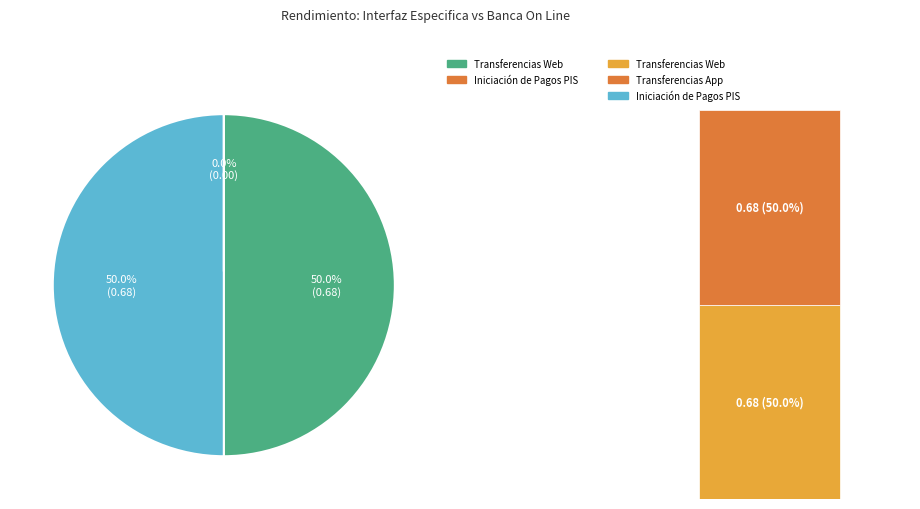

Is the sum of Transferencias App and Iniciación de Pagos PIS greater than half?

No